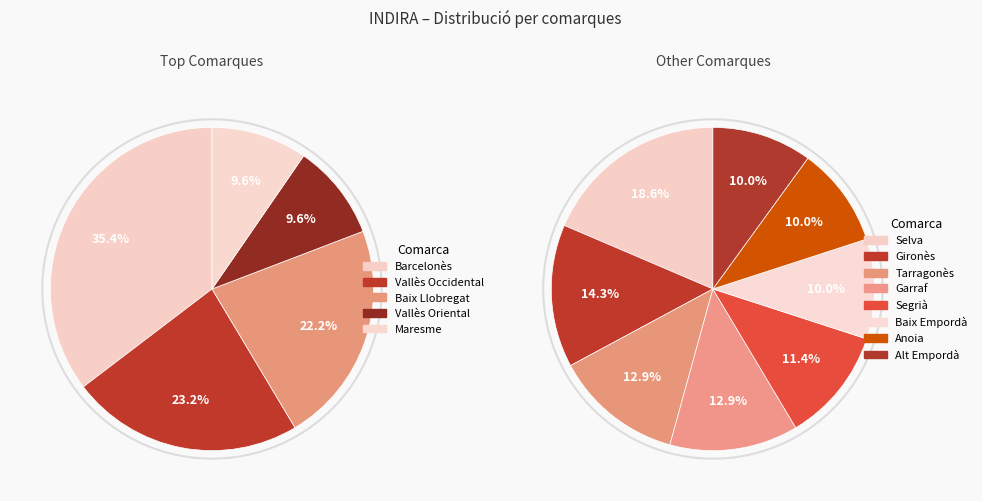

Is it true that Vallès Oriental is 22% of the pie?

False